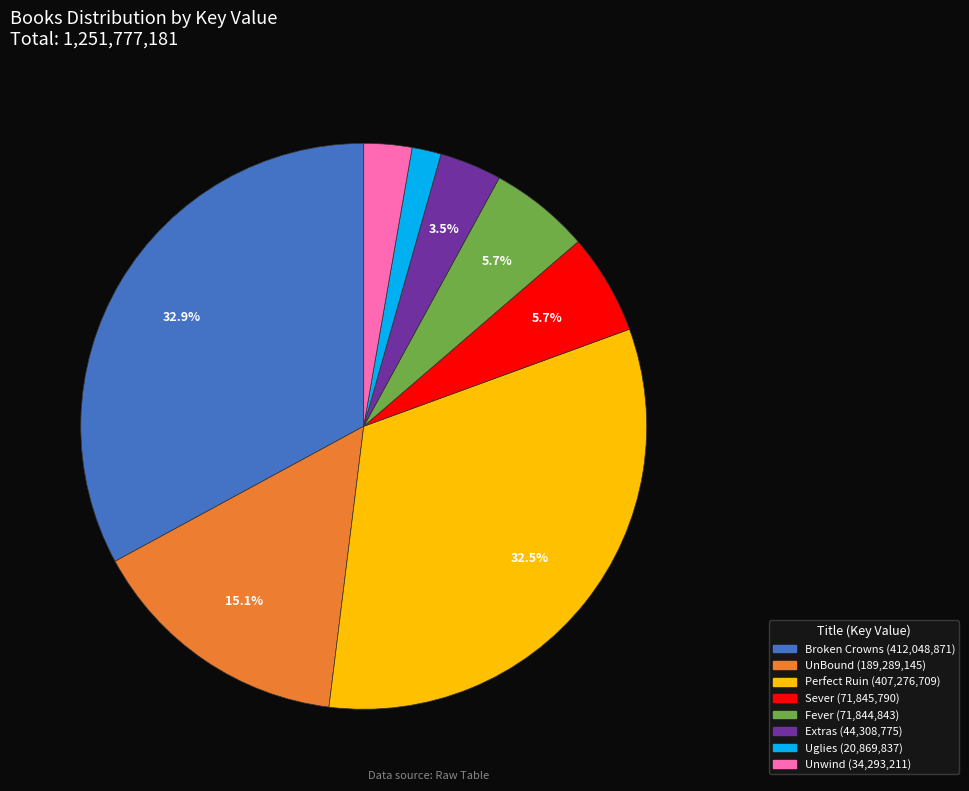

What percentage is the Fever slice, to the nearest percent?

6%